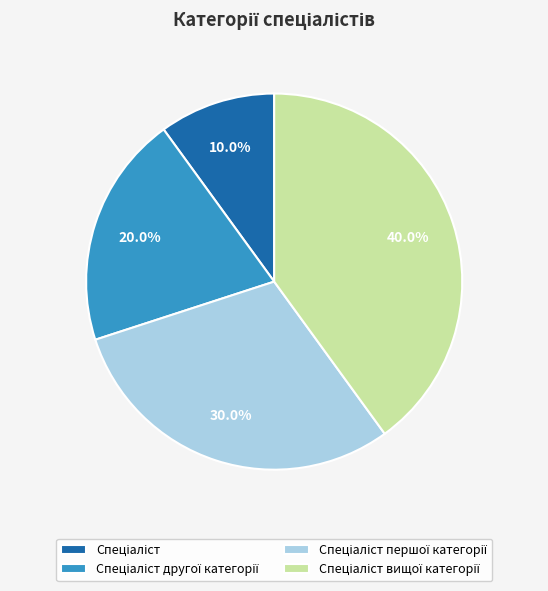

How many segments does this pie chart have?

4